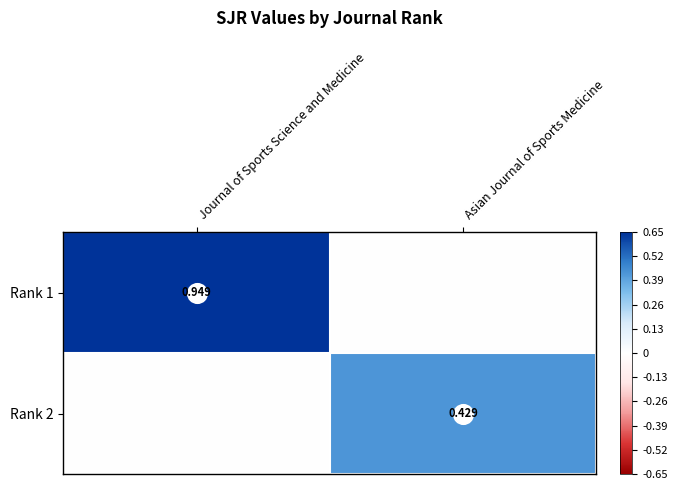

What is the difference between the maximum and minimum values in the Rank 1 series?

0.9